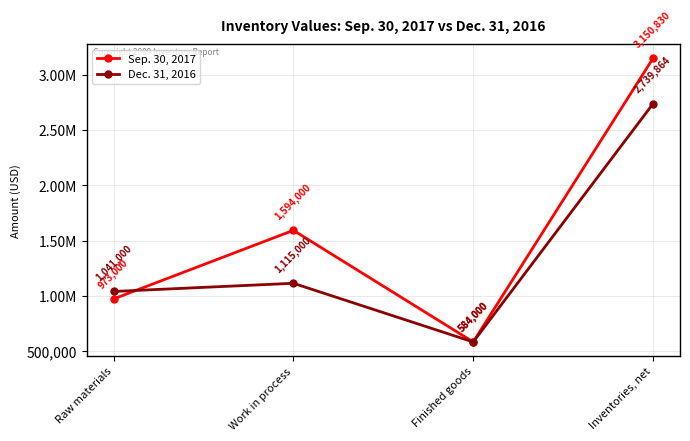

Which label corresponds to the largest value in the chart?

Inventories, net